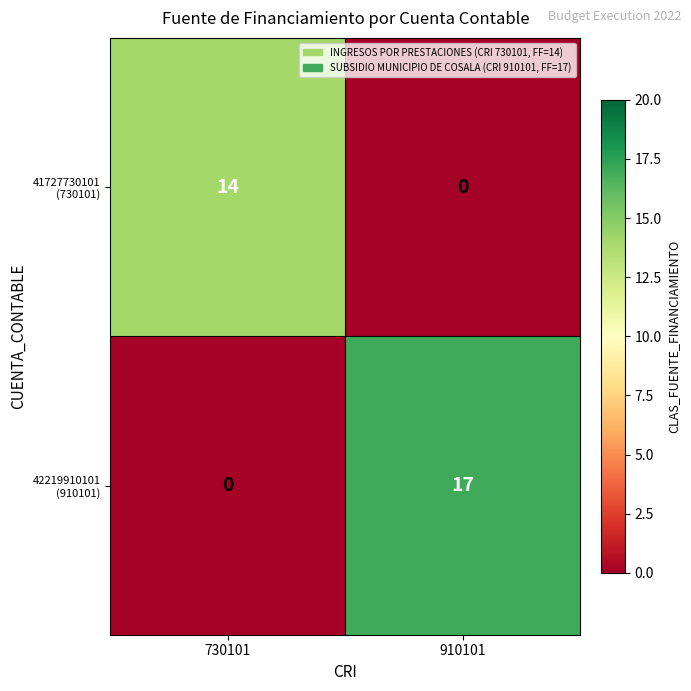

What is the spread (max minus min) of values at 730101?

14